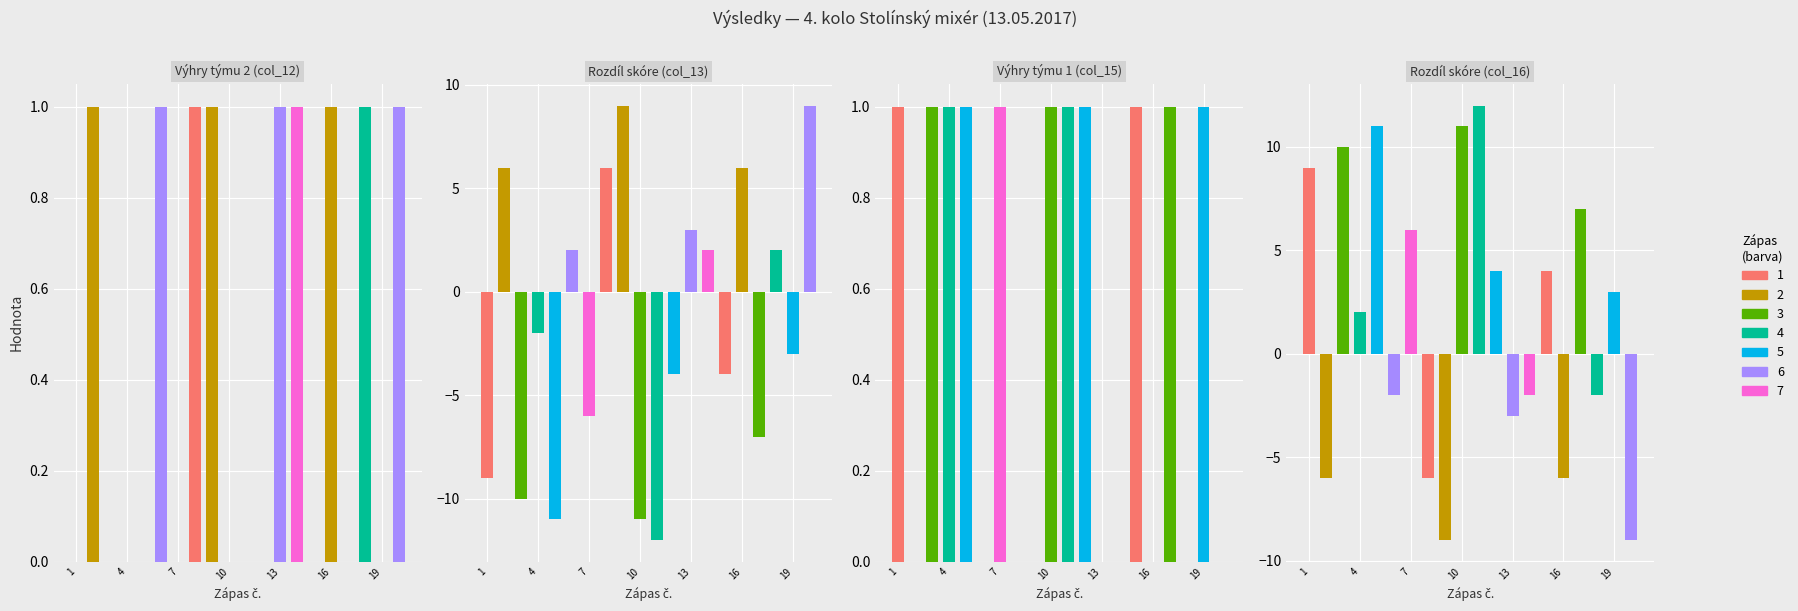

Which series has the largest range (max minus min)?

Rozdíl skóre (col_13)